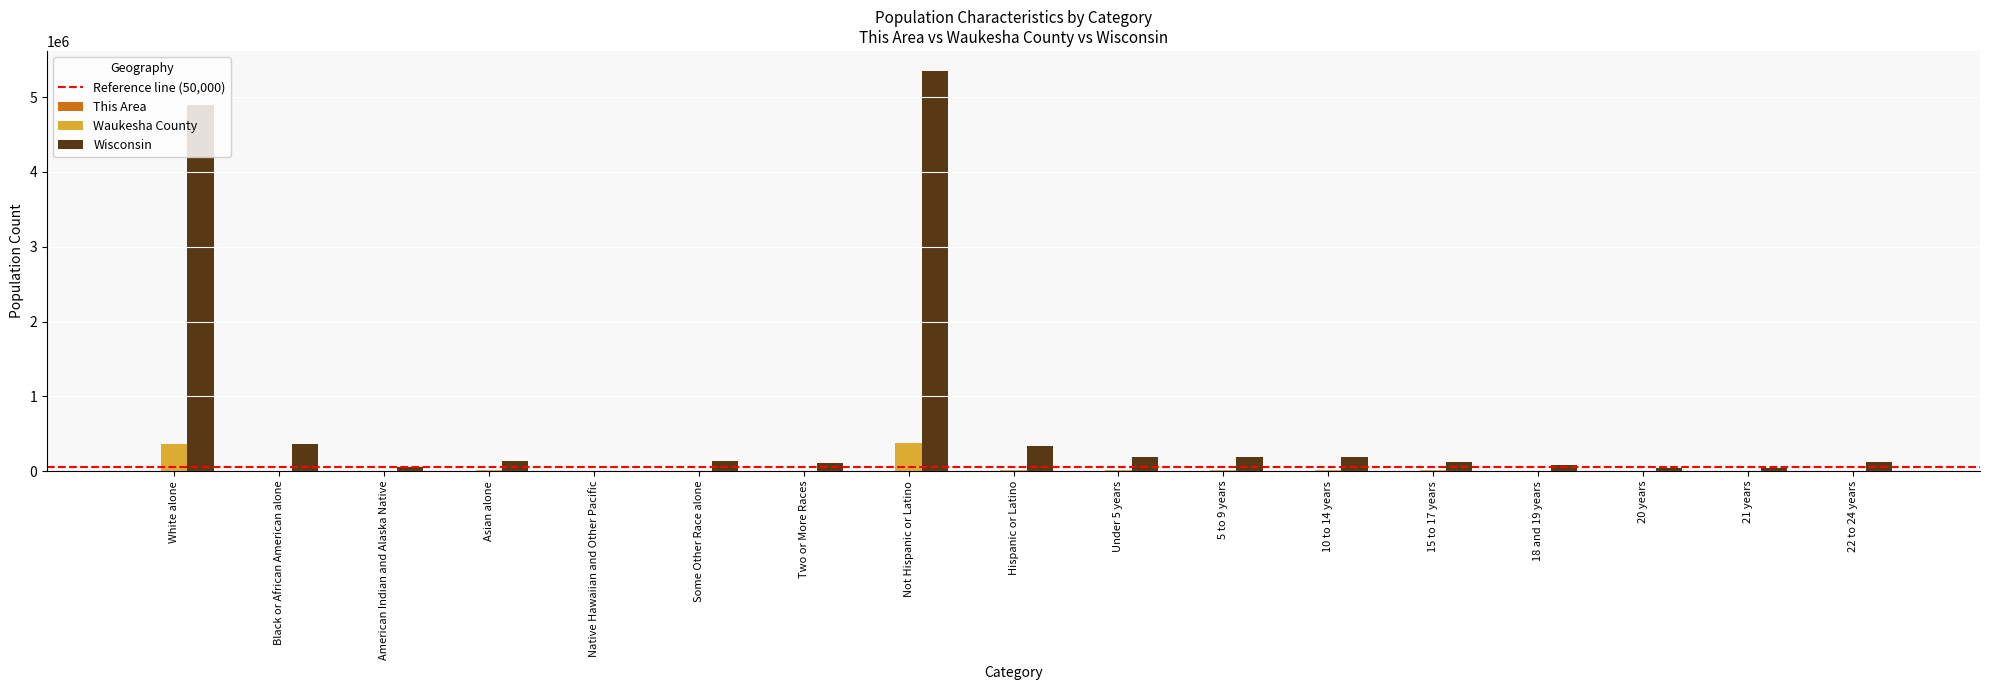

Where does the Wisconsin series first go above 129234?

White alone